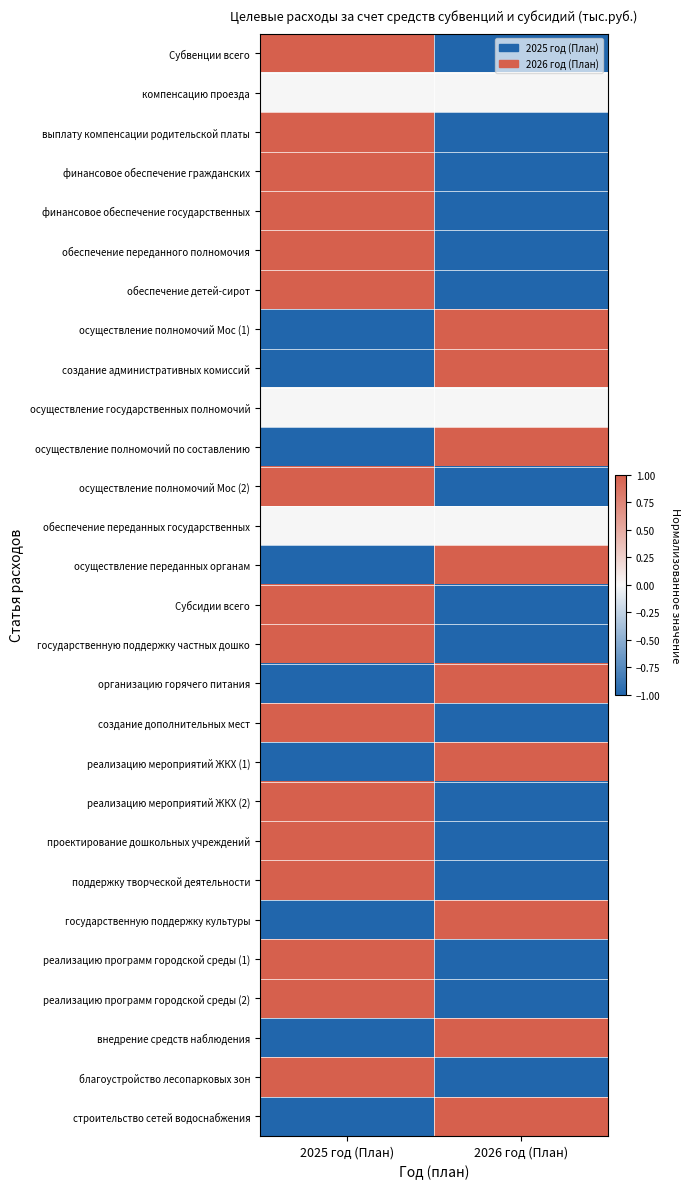

Which has a higher value, 2026 год (План) or 2025 год (План)?

2025 год (План)